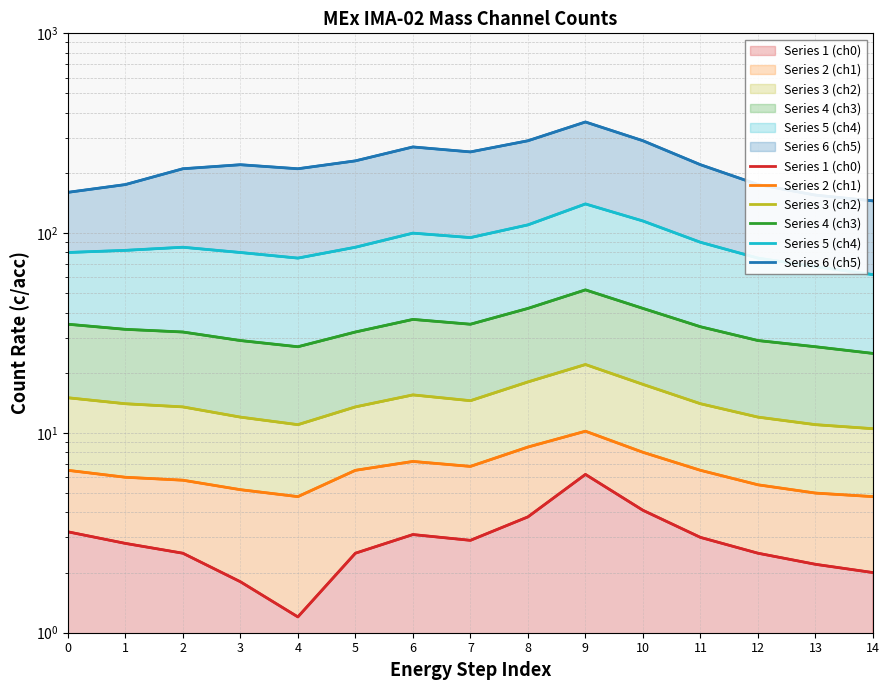

What is the spread (max minus min) of values at 12?

172.5